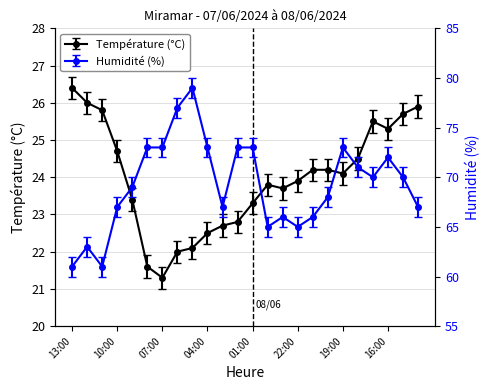

What is the sum of the Humidité (%) values at 19:00 and 21:00?

139.0